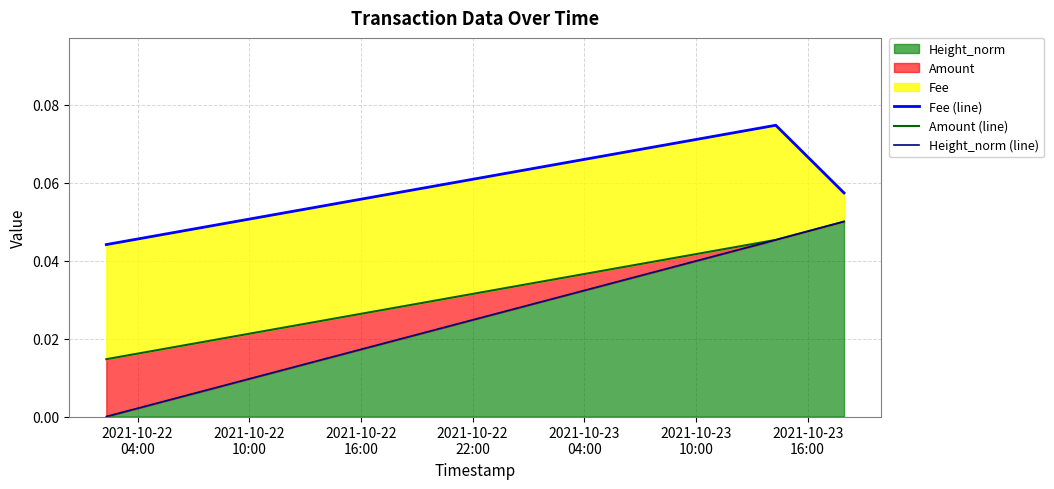

What is the highest value of the Amount (line) series?

0.1